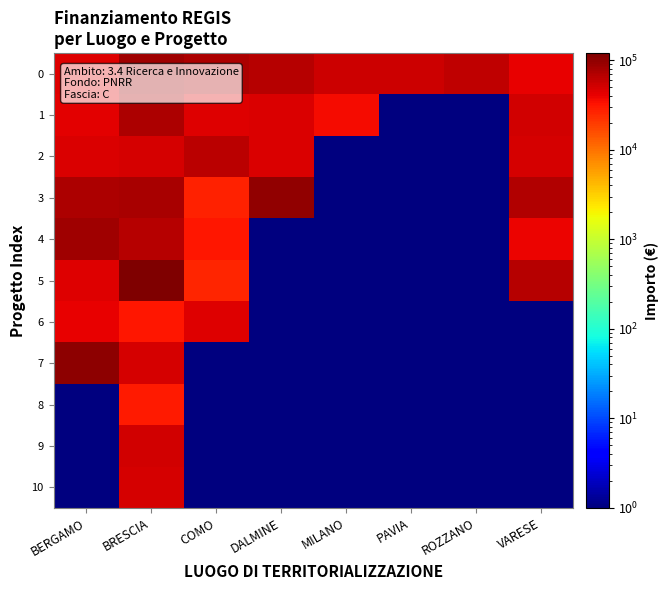

At how many categories does at least one series exceed 8296?

8